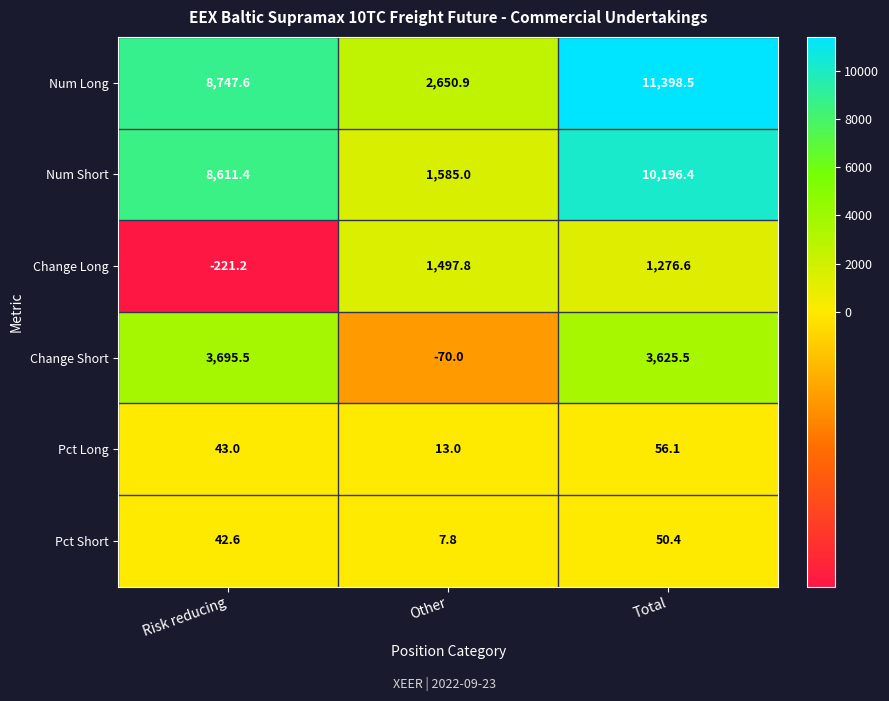

What is the smallest value displayed?

-221.2